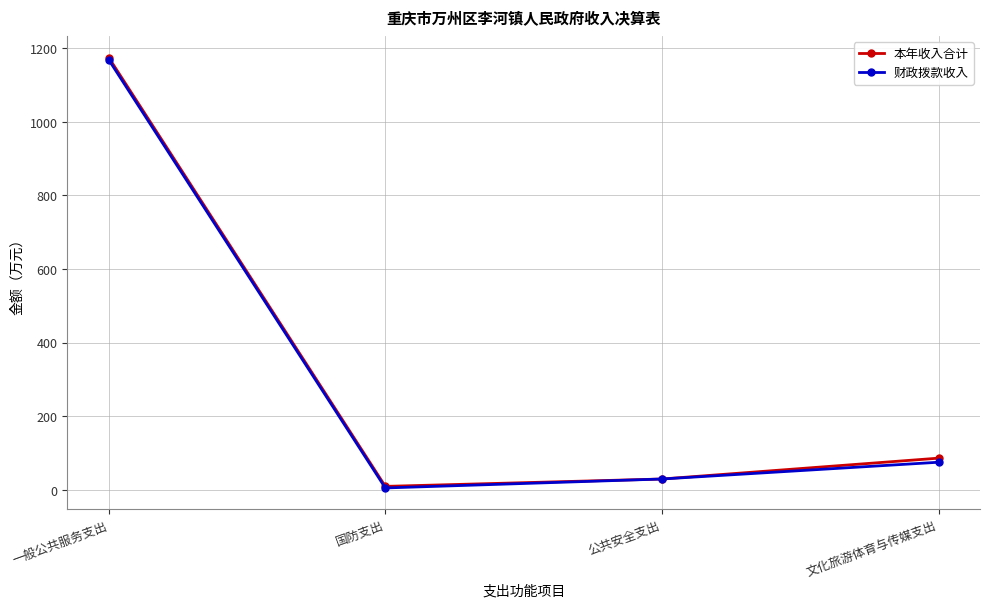

Where is 财政拨款收入 nearest to the value 586?

文化旅游体育与传媒支出